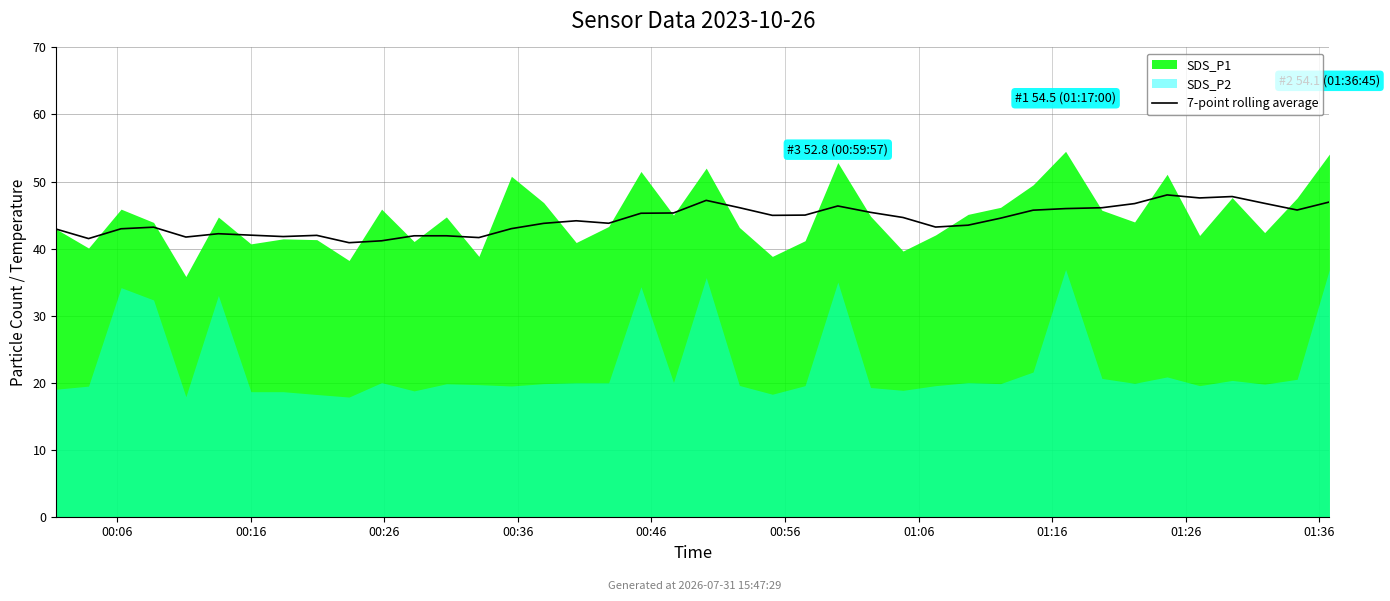

How many values are below 44?

19